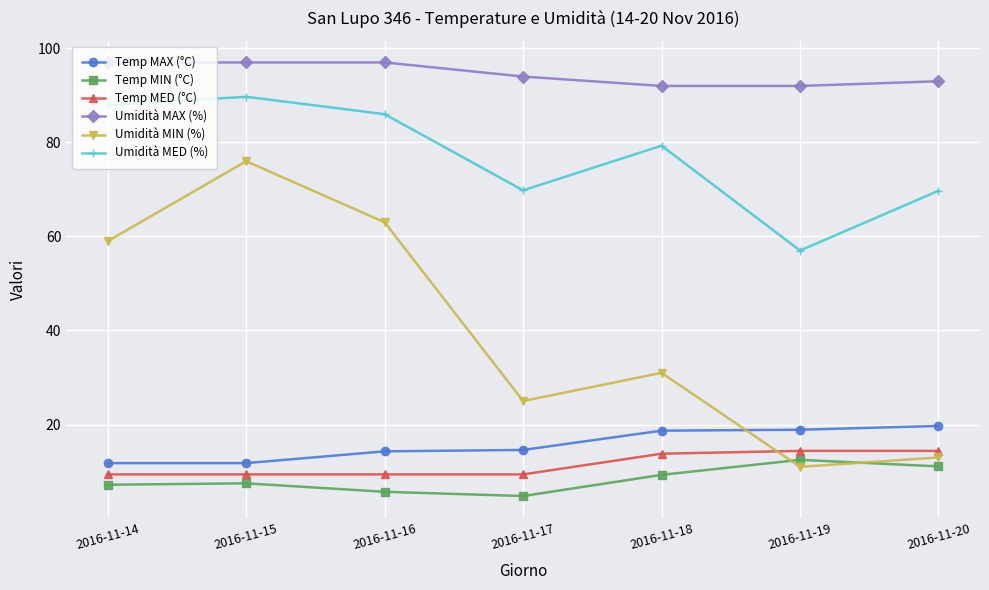

Rank the series at 2016-11-16 from lowest to highest value.

Temp MIN (°C), Temp MED (°C), Temp MAX (°C), Umidità MIN (%), Umidità MED (%), Umidità MAX (%)